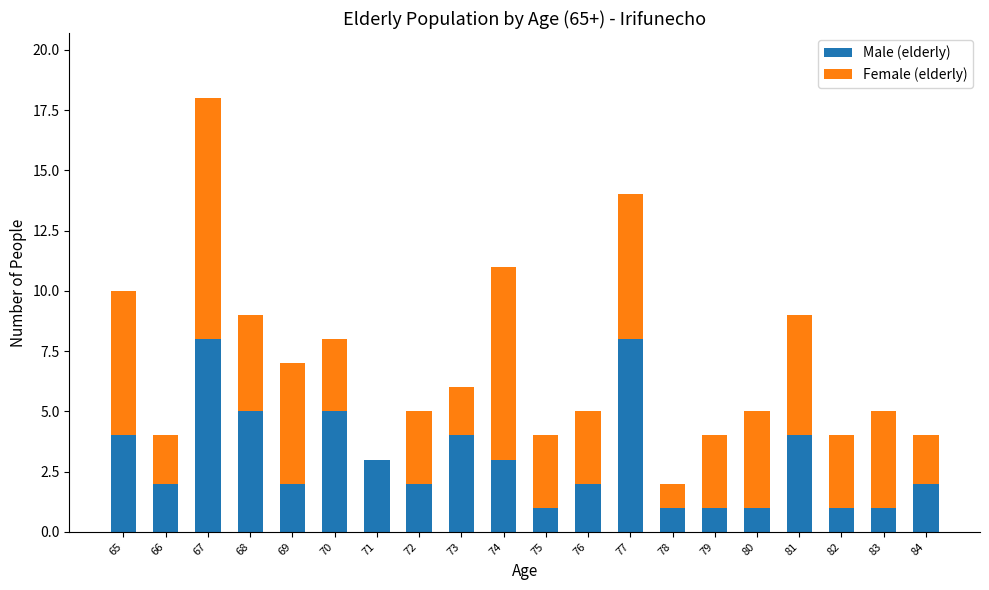

The Male (elderly) series shows 5 at 70. True or false?

True